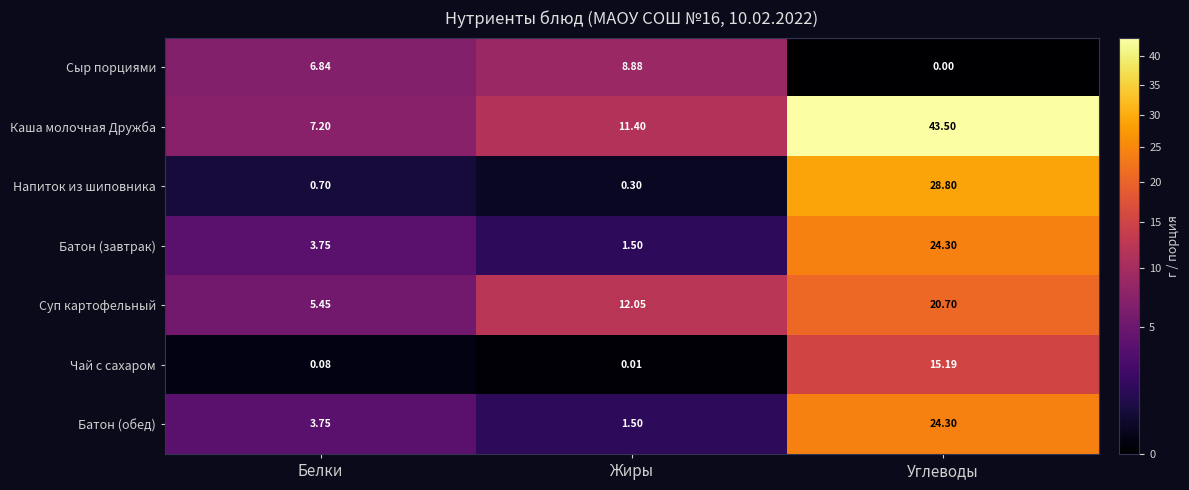

Rank the categories by Напиток из шиповника value from highest to lowest.

Углеводы, Белки, Жиры